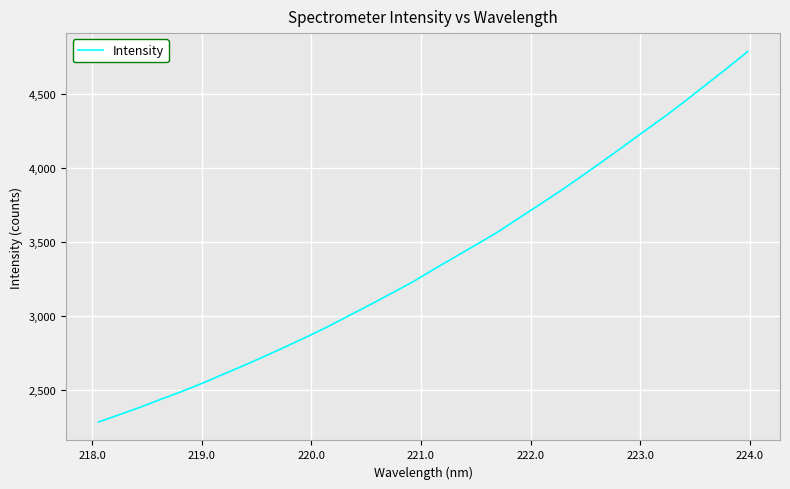

What is the average value?

3365.6